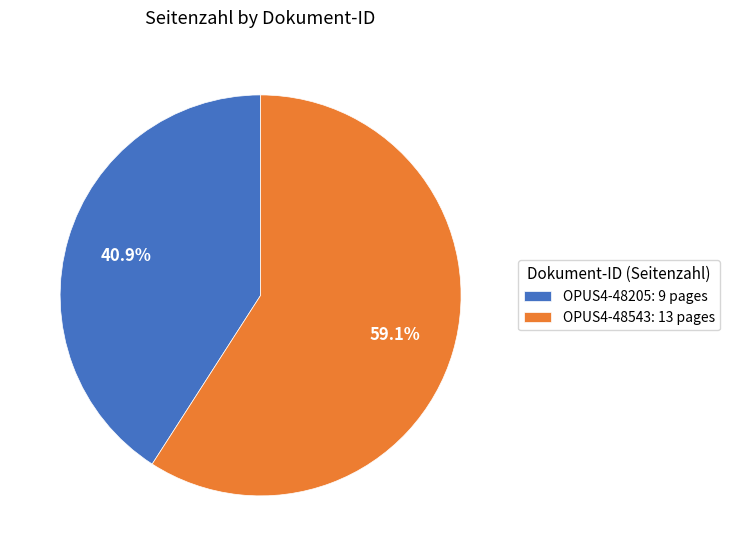

To the nearest percent, what percentage of the pie is OPUS4-48543?

59%